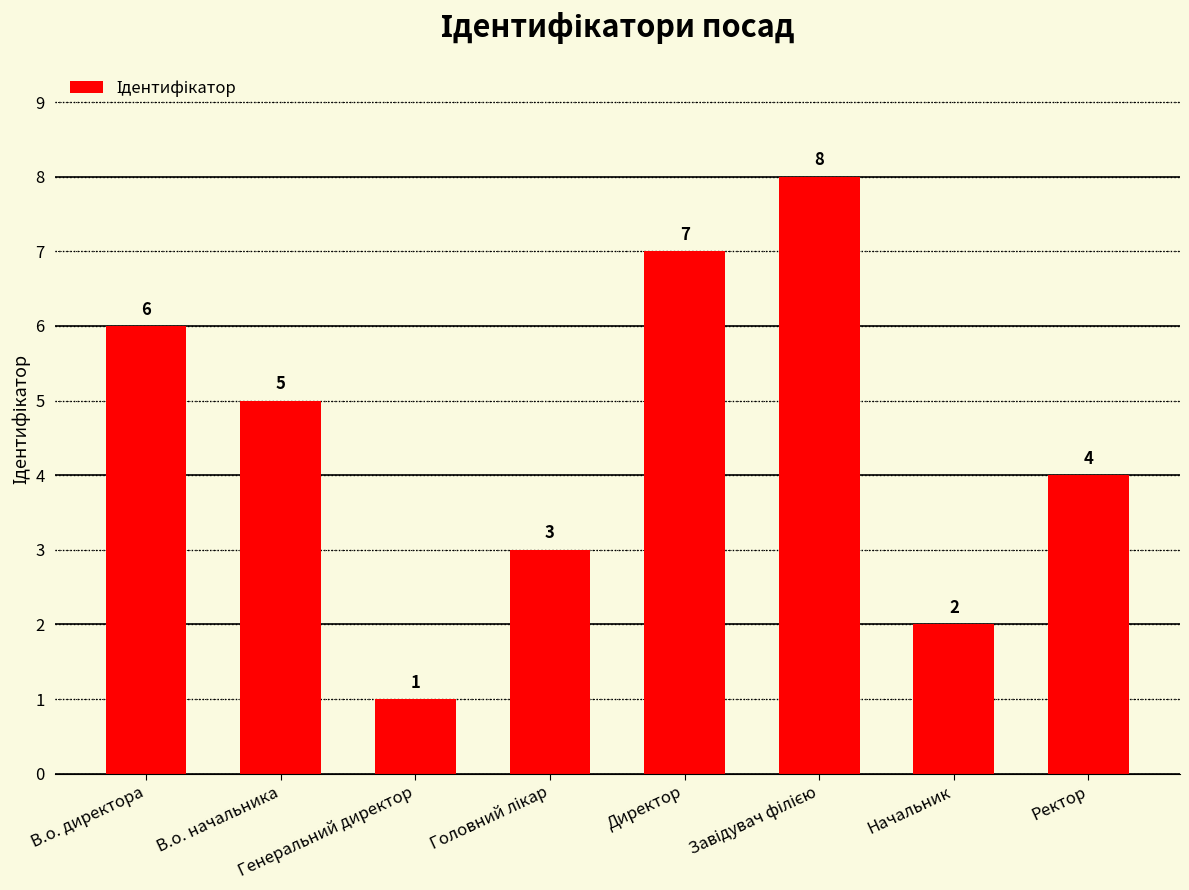

At which label is the value closest to 4?

Ректор